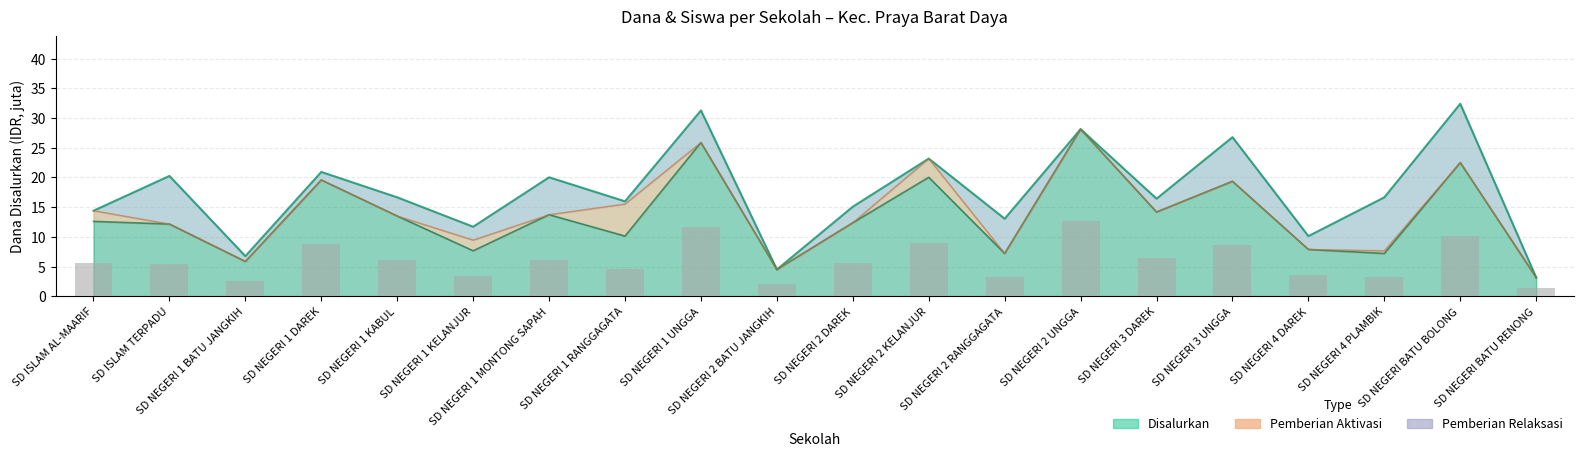

What is the lowest value of the Pemberian series?

3.1